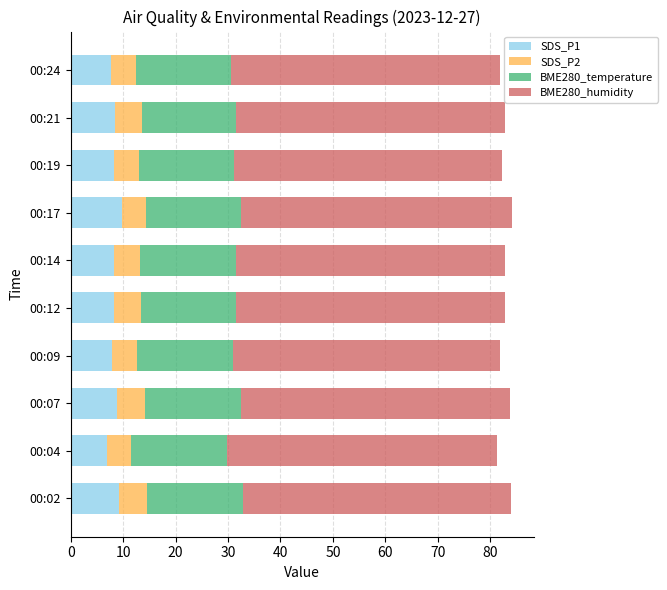

What is the maximum value for SDS_P1?

9.7